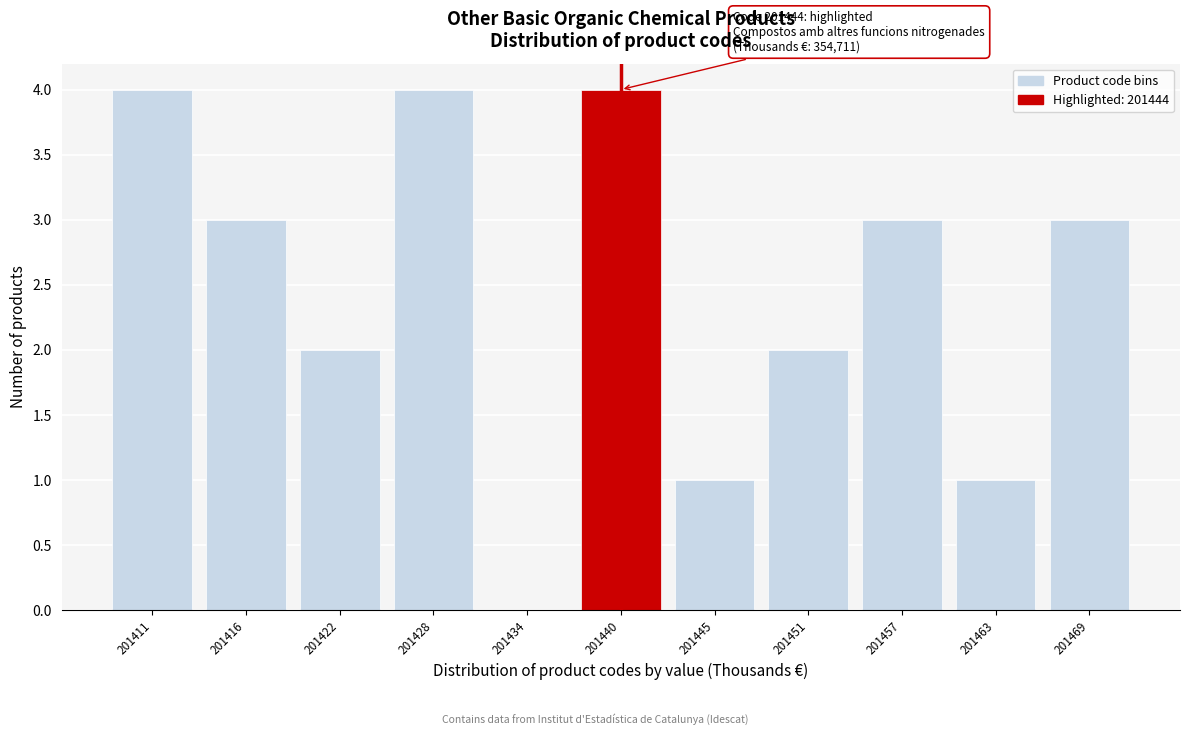

Reading left to right, extract all data points from this chart.

201411=4	201416=3	201422=2	201428=4	201434=0	201440=4	201445=1	201451=2	201457=3	201463=1	201469=3